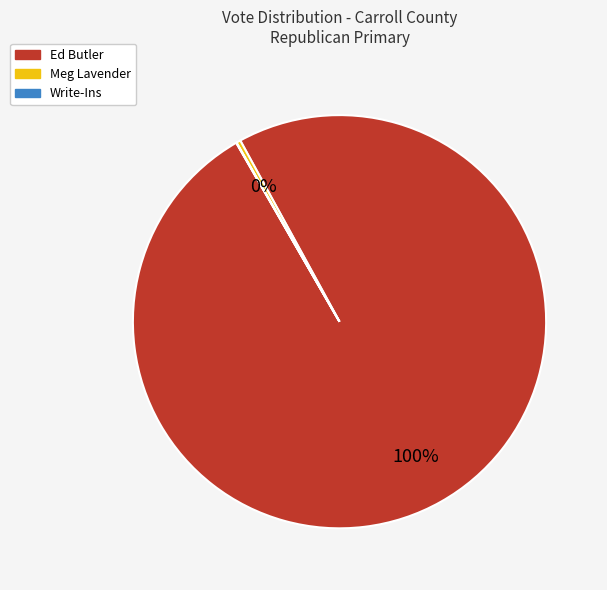

Is the sum of Meg Lavender and Ed Butler greater than half?

Yes